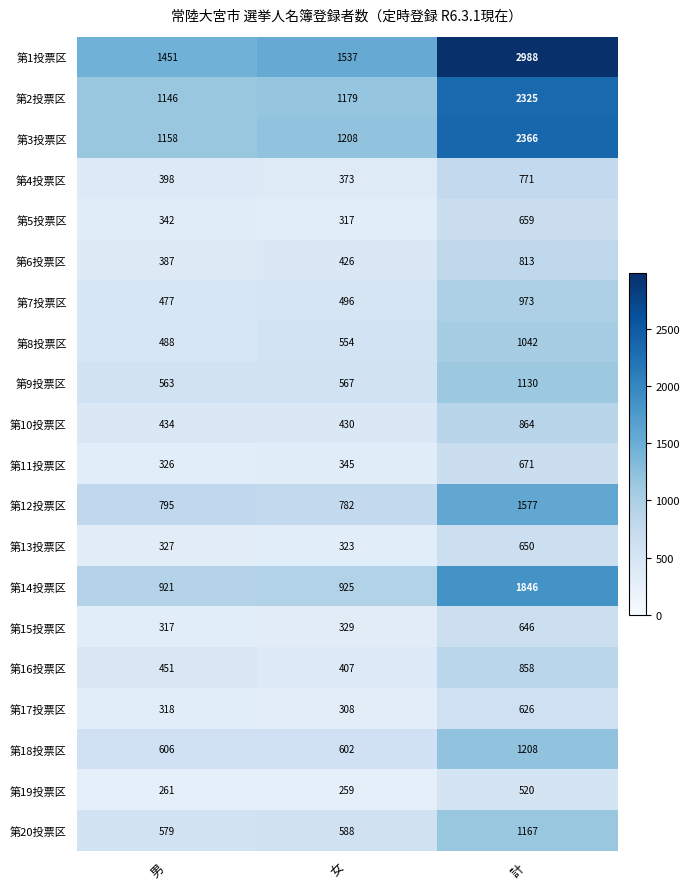

The value of 第2投票区 at 女 is 1179. True or false?

True